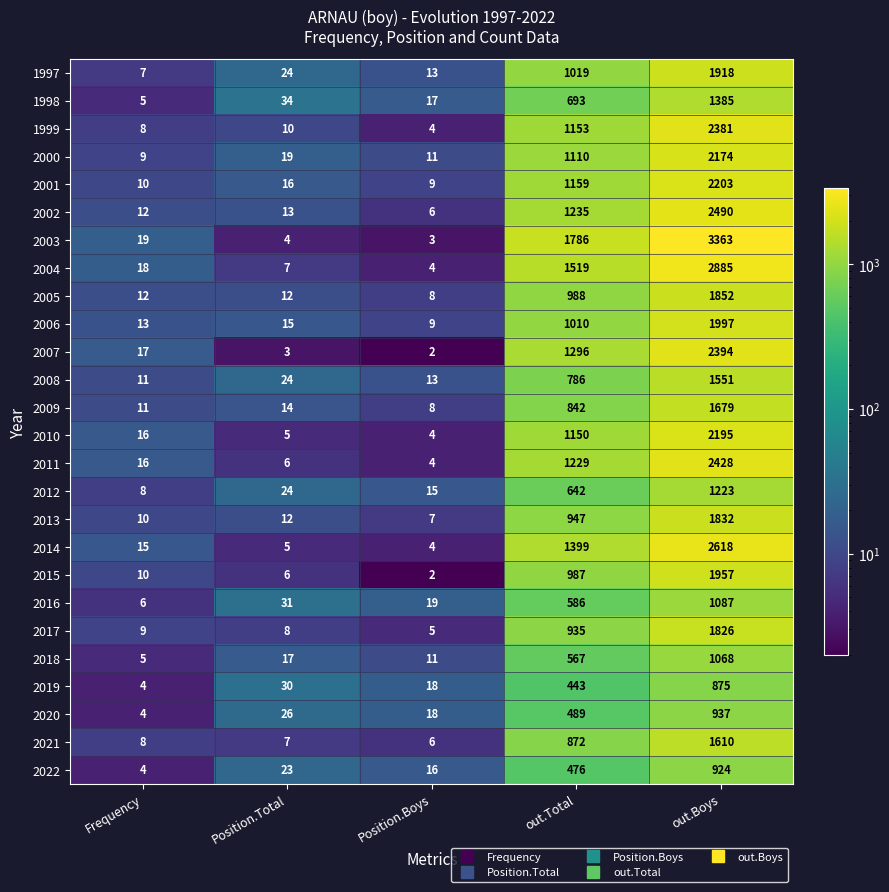

What is the average value of the 2015 series?

592